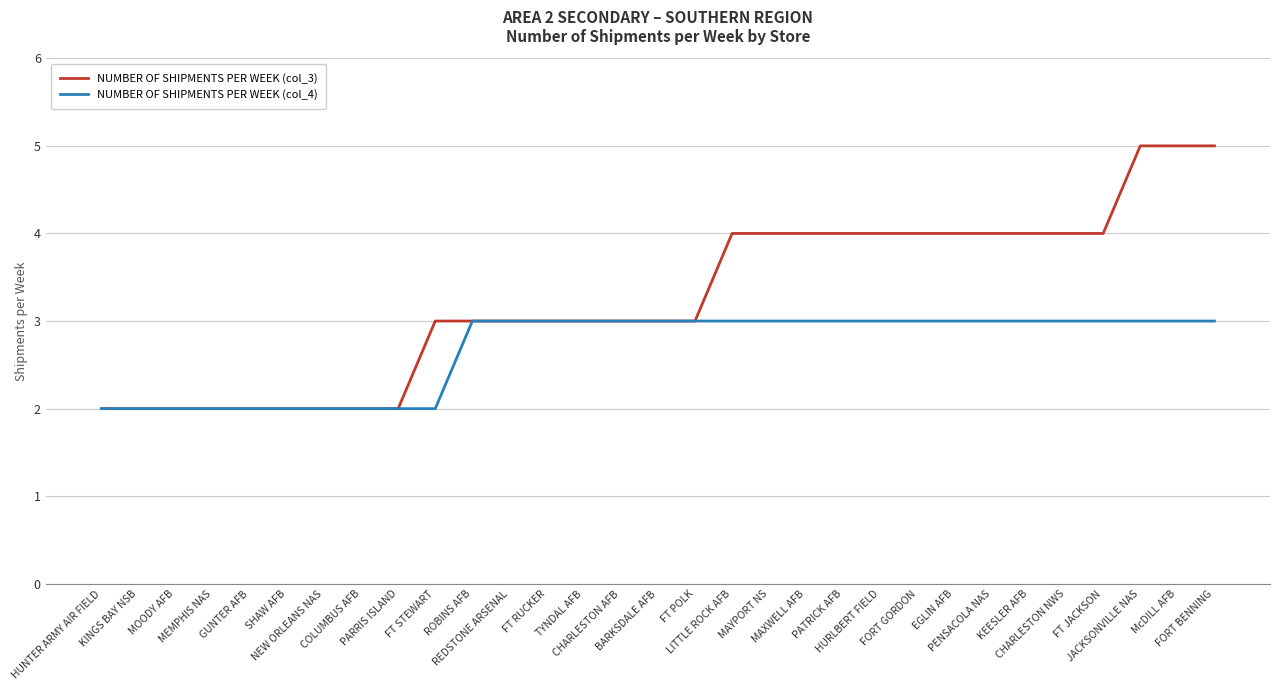

What position from the right is FT STEWART?

22